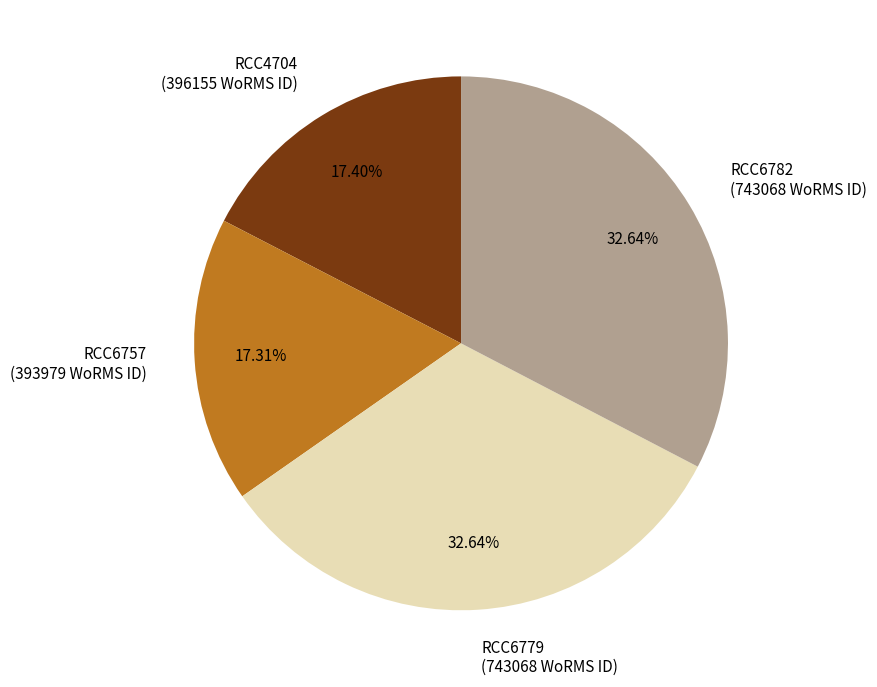

Is there any slice that represents more than half of the pie?

No